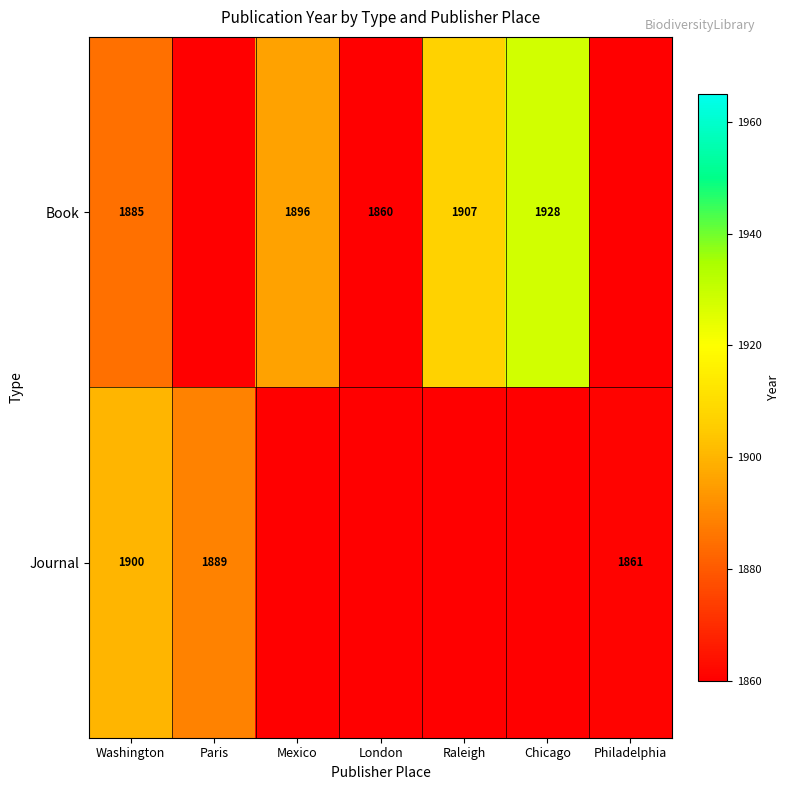

Is the value of Book at Washington greater than the value of Journal at Paris?

No